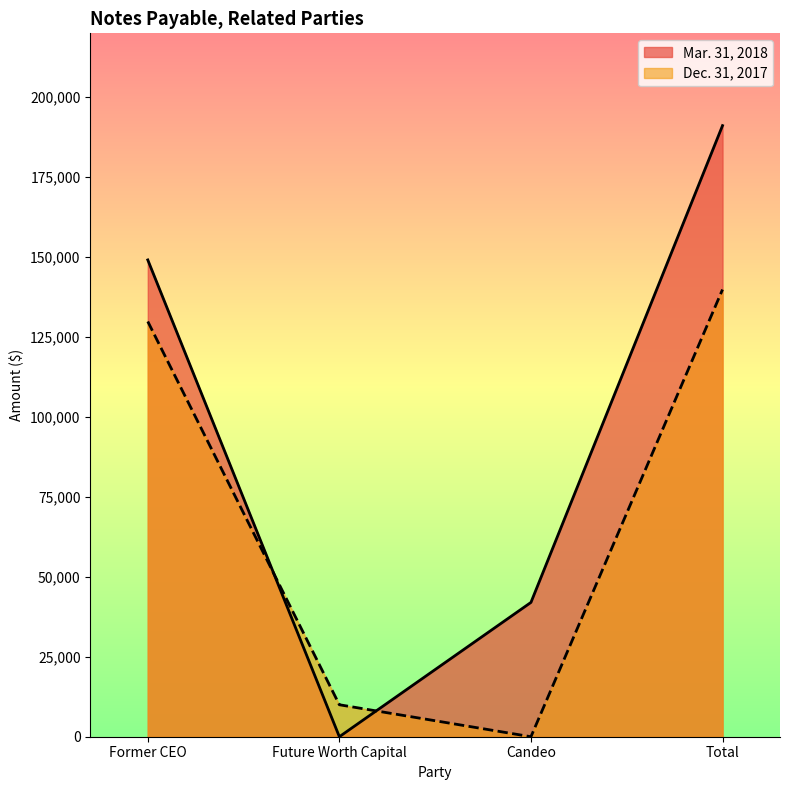

After their last crossing, which series has the higher values: Mar. 31, 2018 or Dec. 31, 2017?

Mar. 31, 2018